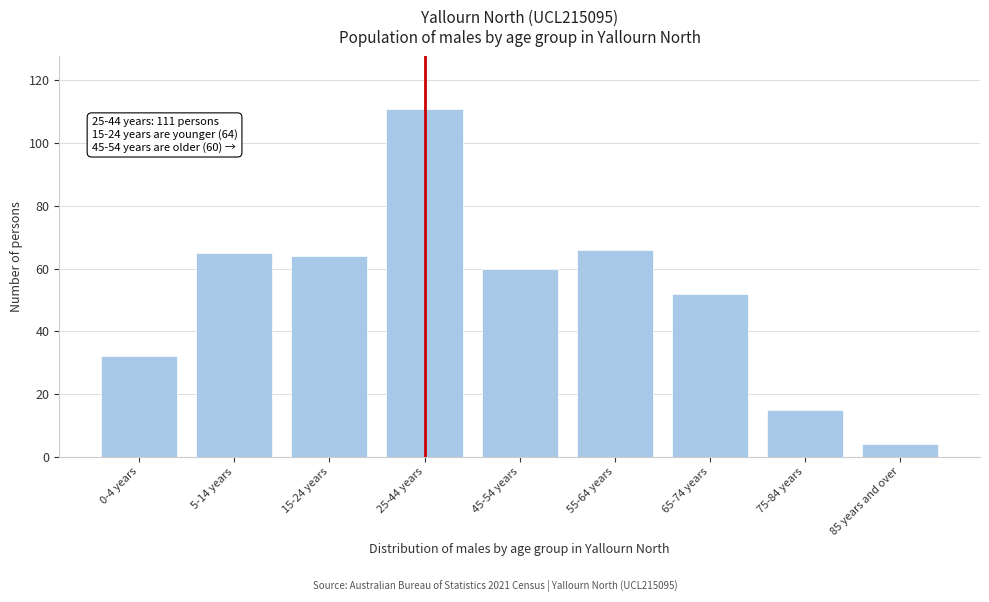

Reading right to left, transcribe all the data shown in this chart.

4	15	52	66	60	111	64	65	32